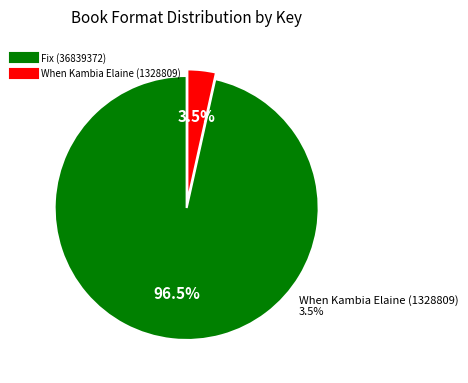

To the nearest percent, what percentage of the pie is When Kambia Elaine (1328809)?

3%